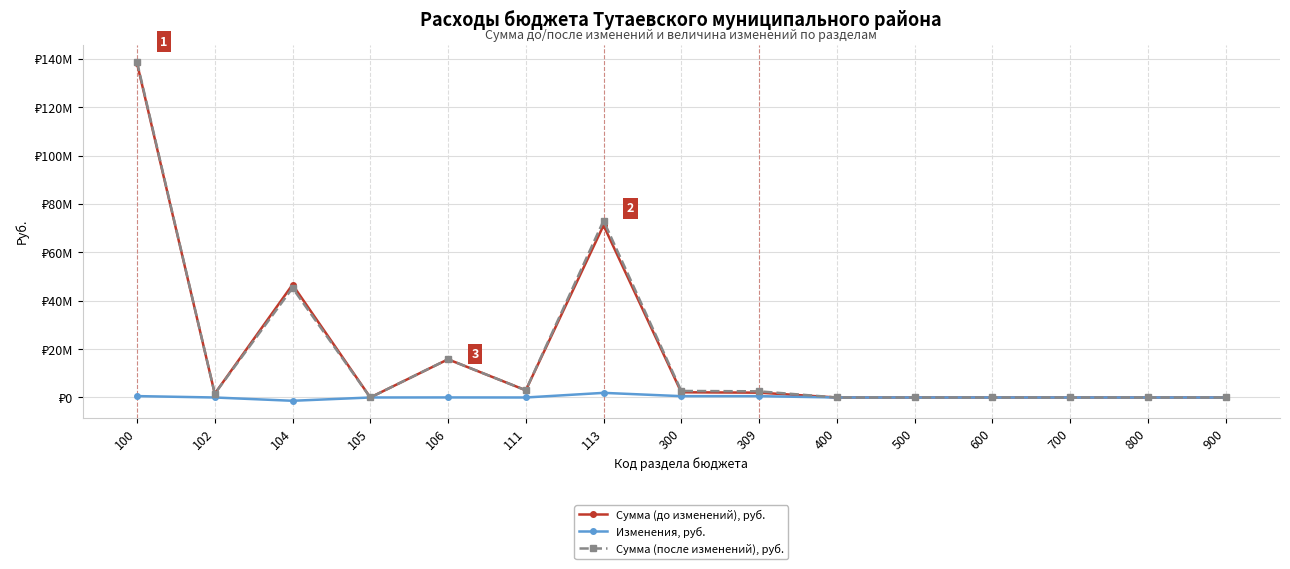

Which category has the highest value in the Изменения, руб. series?

113